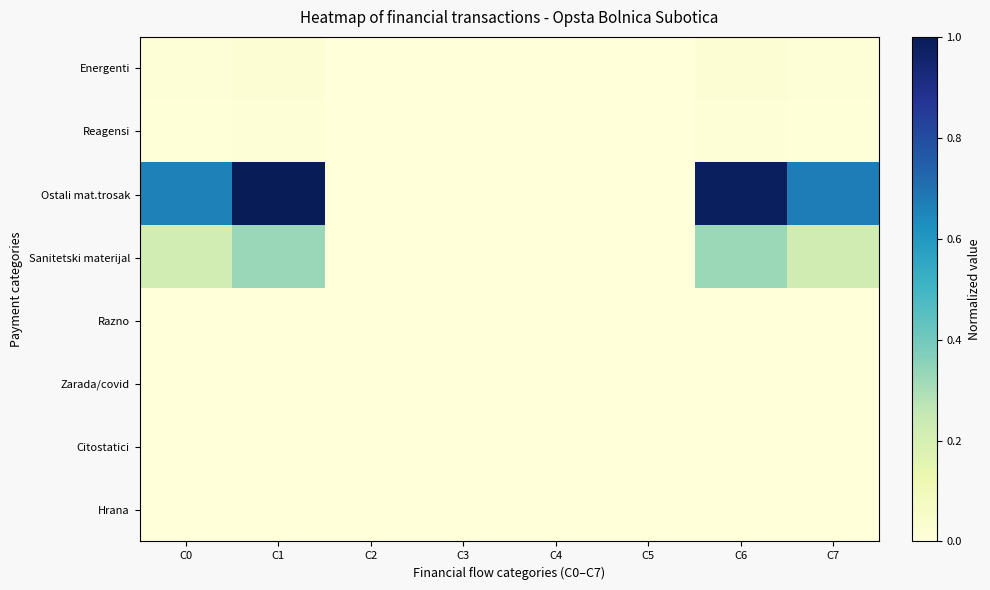

Which series has the largest total across all categories?

Ostali mat.trosak